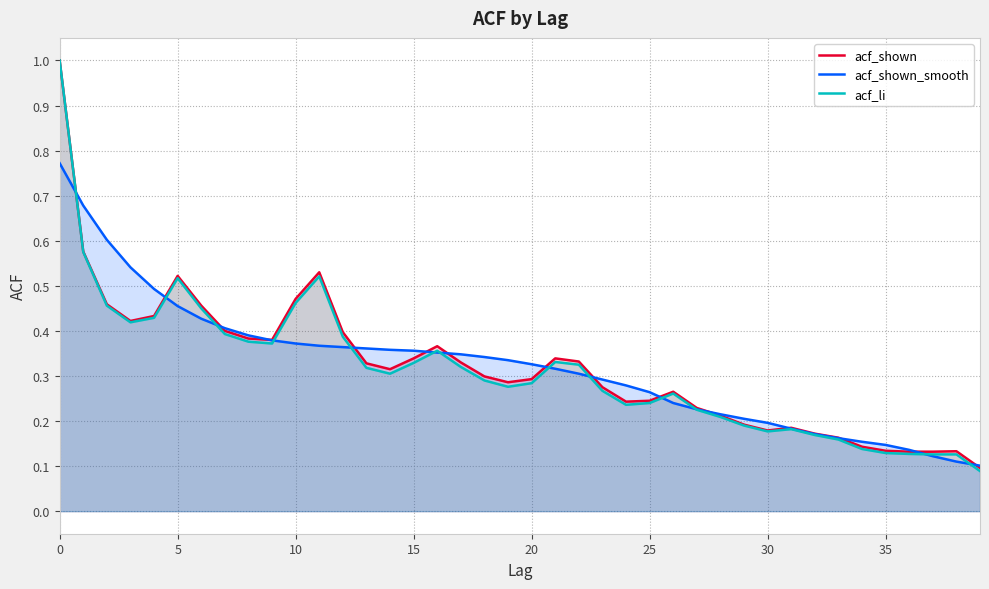

At 15, list the series in order from smallest to largest.

acf_li, acf_shown, acf_shown_smooth